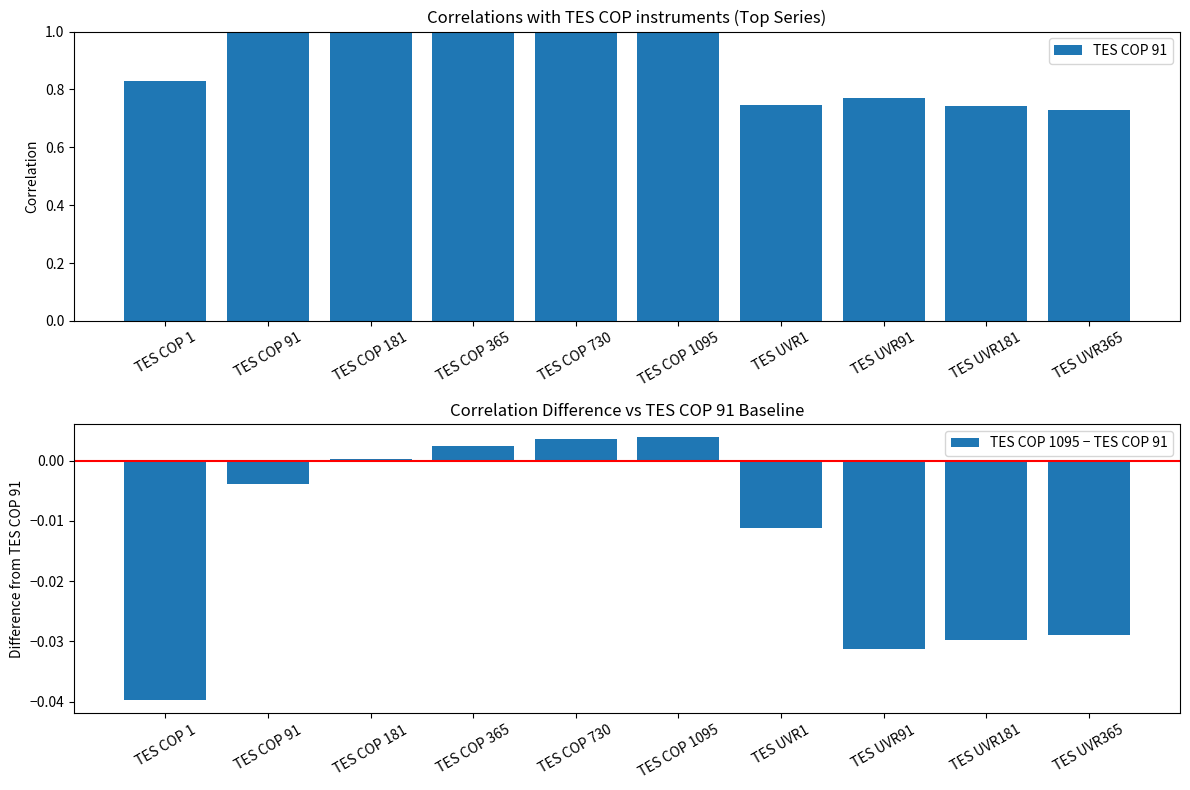

Which series has the largest total across all categories?

TES COP 91